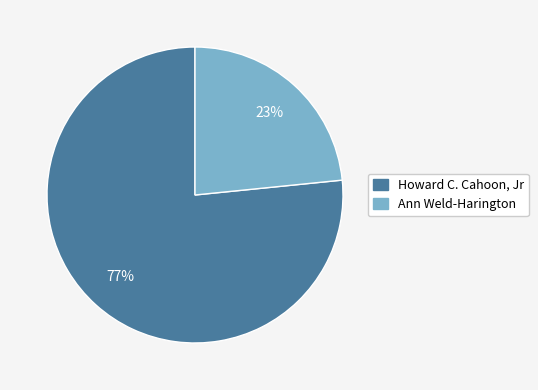

To the nearest percent, what is the average slice percentage?

50%